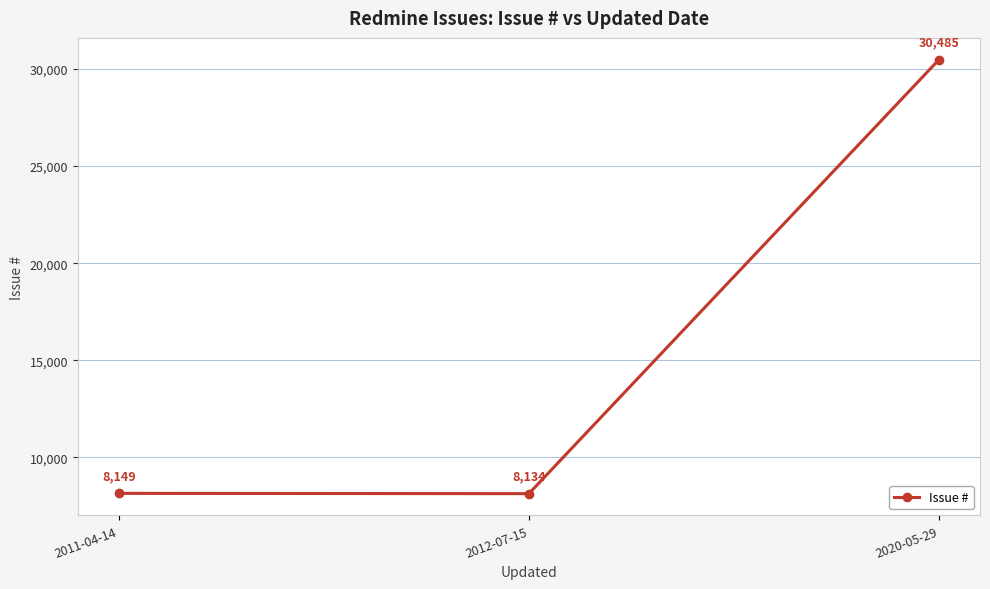

The value at 2011-04-14 is 2599. True or false?

False